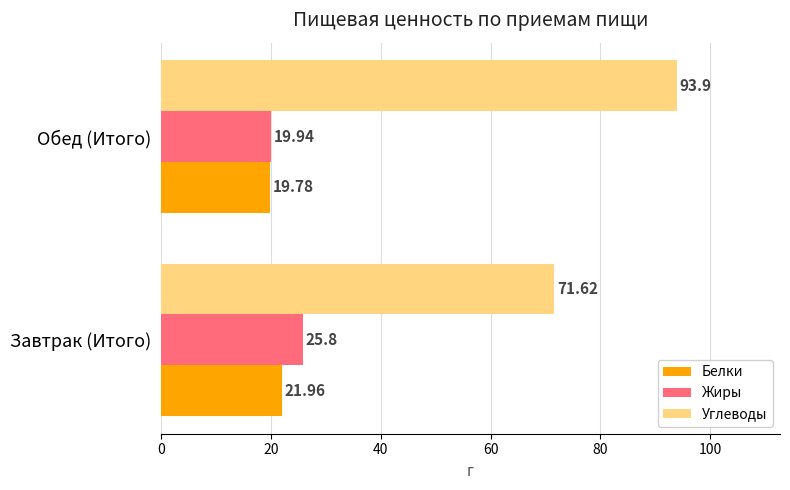

At which label does Углеводы reach its peak?

Обед (Итого)